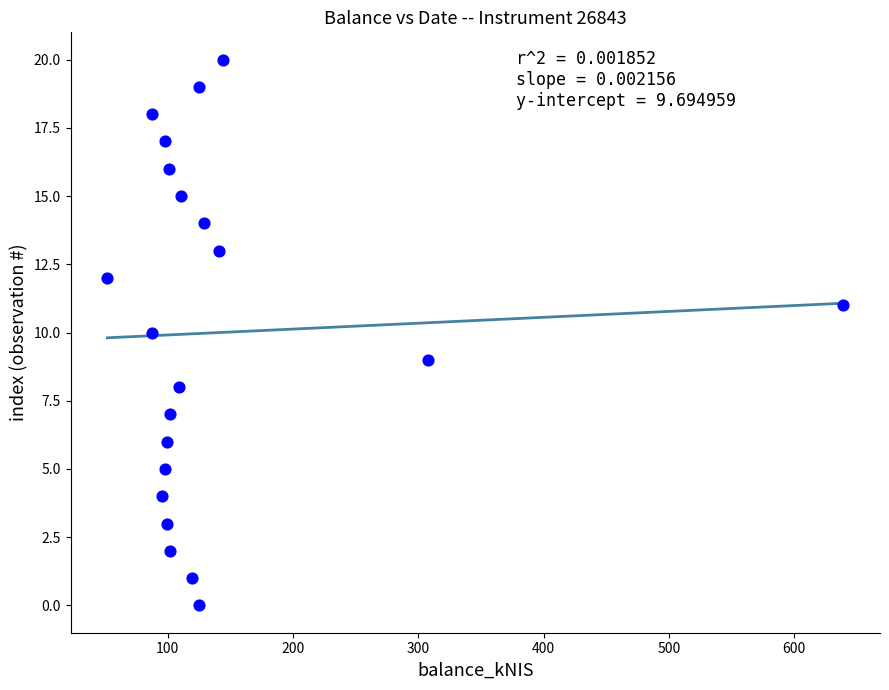

What is the range of Y values (max minus min)?

20